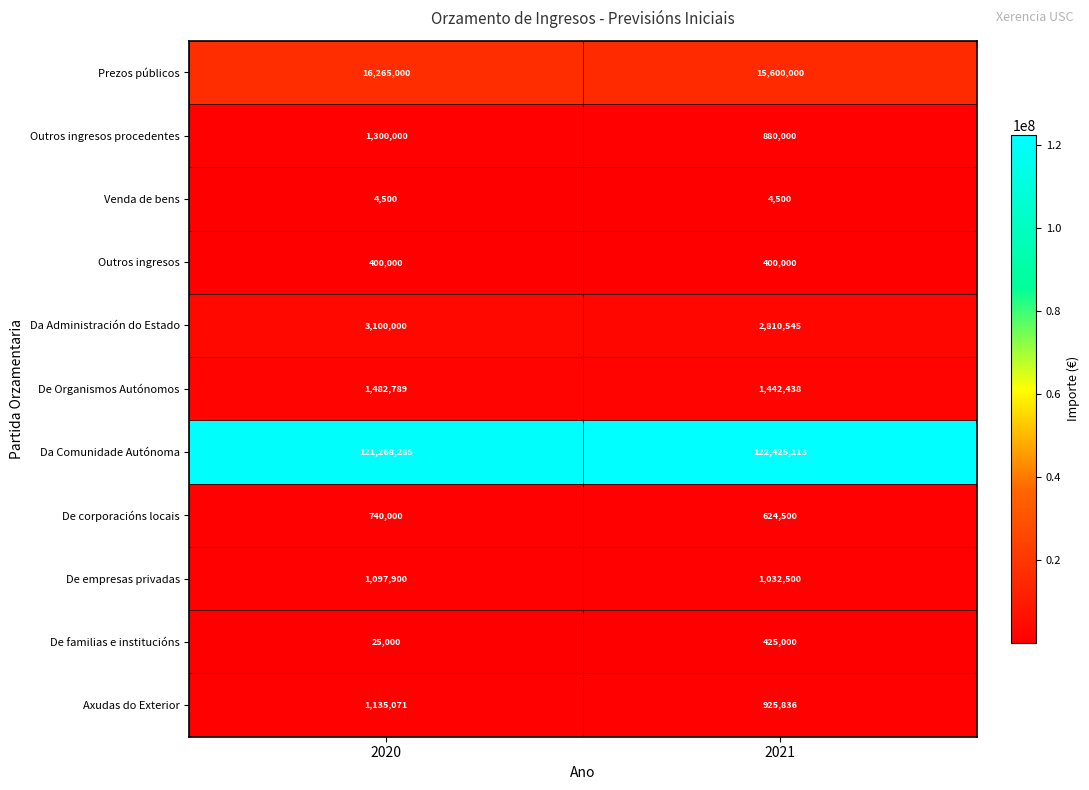

At how many categories does at least one series exceed 108770905?

2